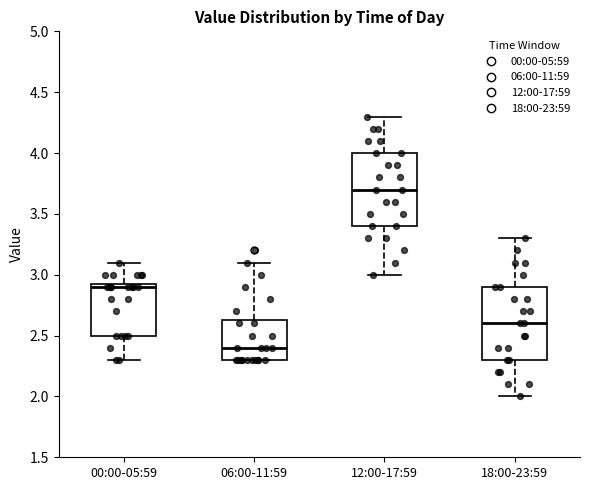

Where is the lower edge of the box for 00:00-05:59 on the y-axis? The values are not printed on the chart, so give them approximately, as read against the axis.

2.50